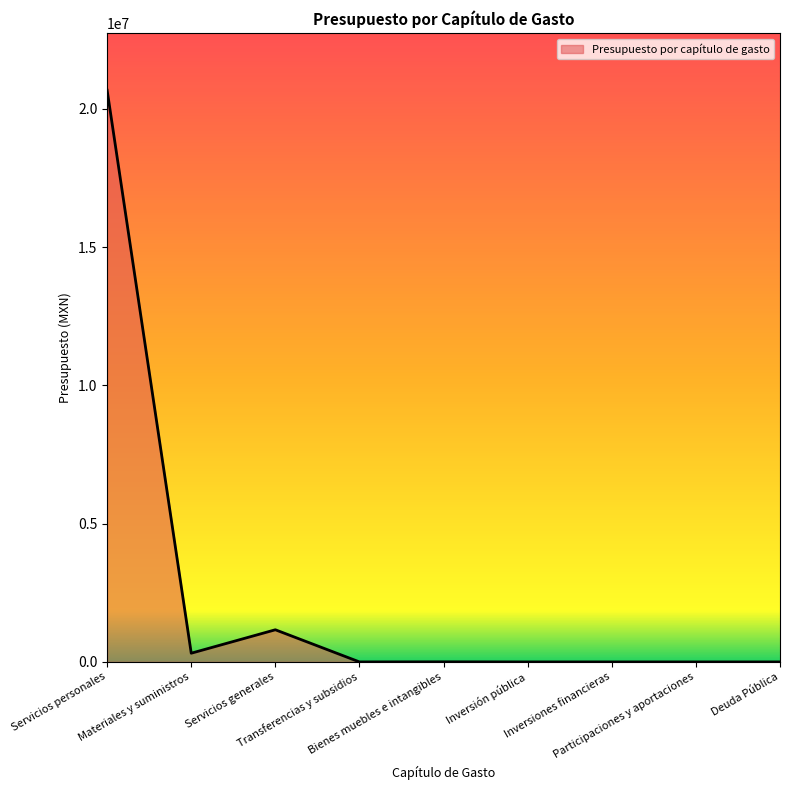

Which label corresponds to the largest value in the chart?

Servicios personales